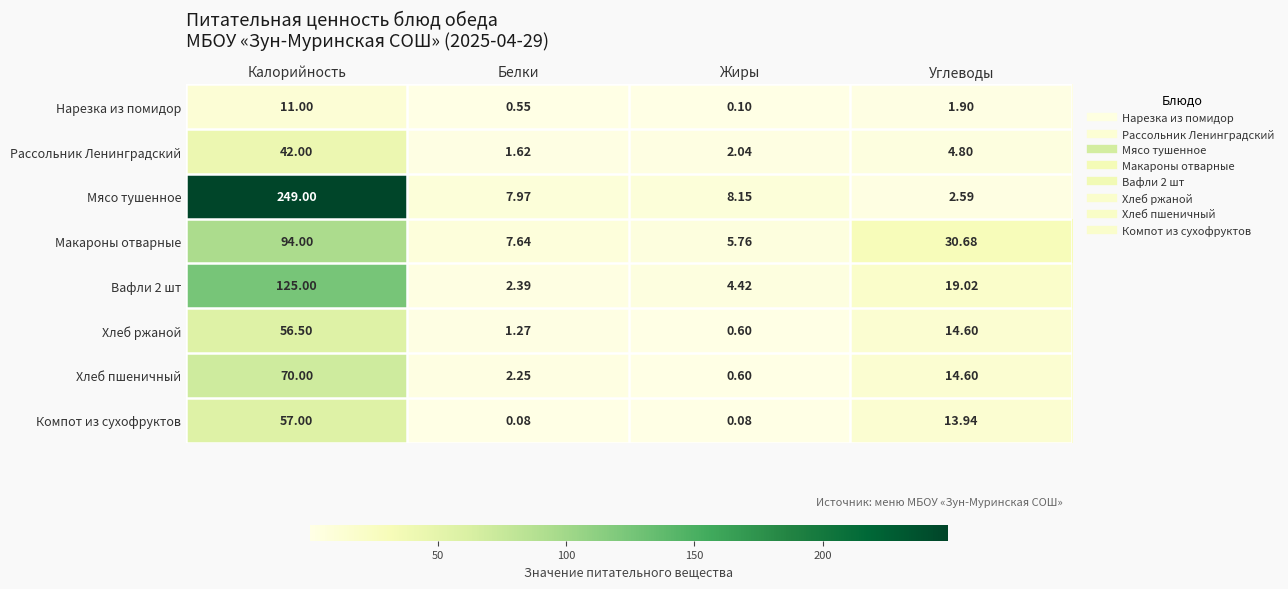

At which label does Хлеб ржаной first exceed 14?

Калорийность